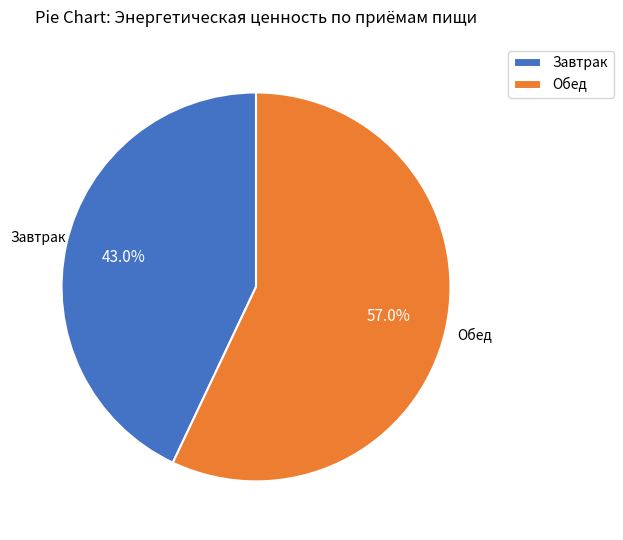

Which has a higher value, Завтрак or Обед?

Обед